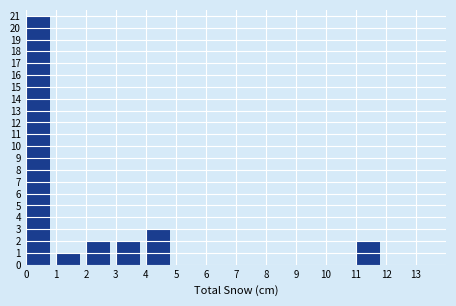

What is the height of the bar covering 2 to 3 on the x-axis? The values are not printed on the chart, so give them approximately, as read against the axis.

2